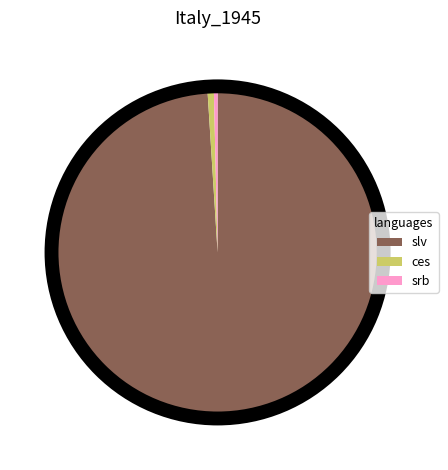

Is there any slice that represents more than half of the pie?

Yes